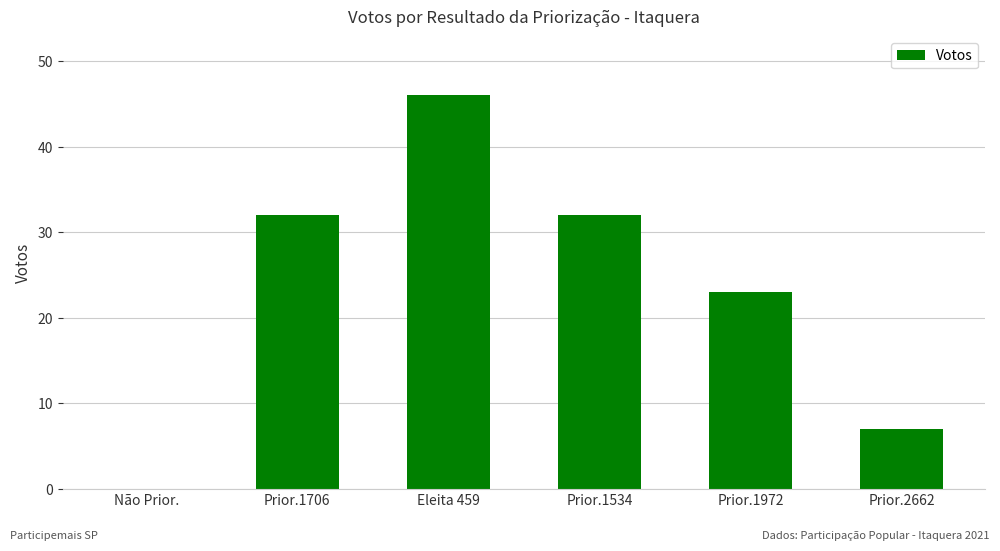

Are the bars horizontal?

No